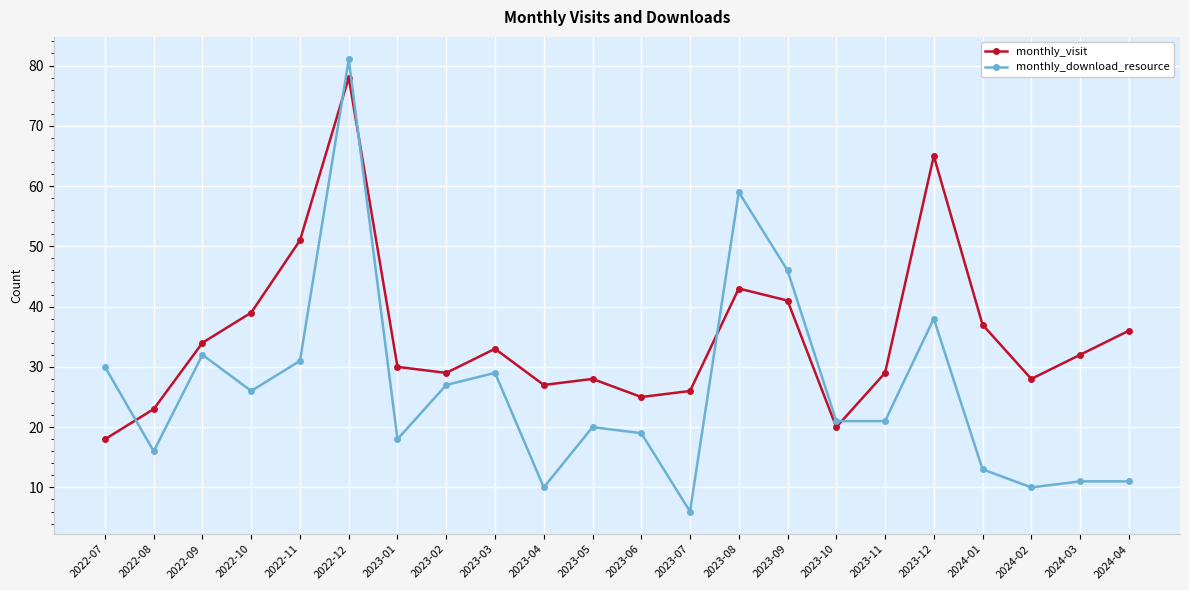

Which series has the widest spread of values?

monthly_download_resource